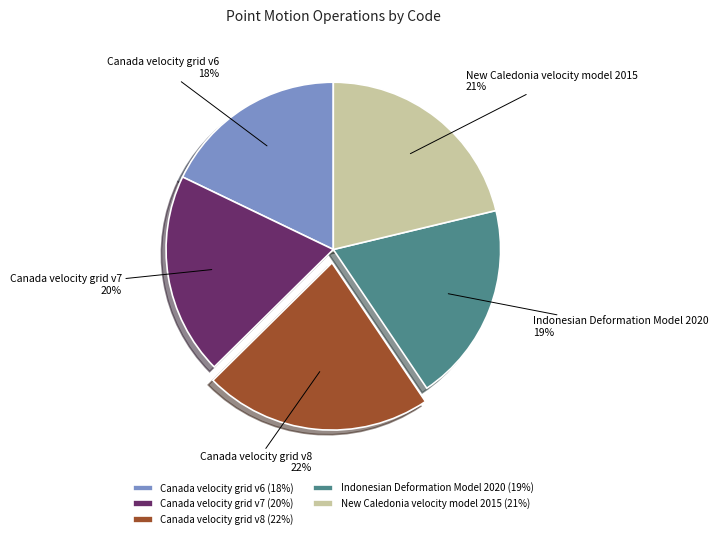

How many slices are in this pie chart?

5